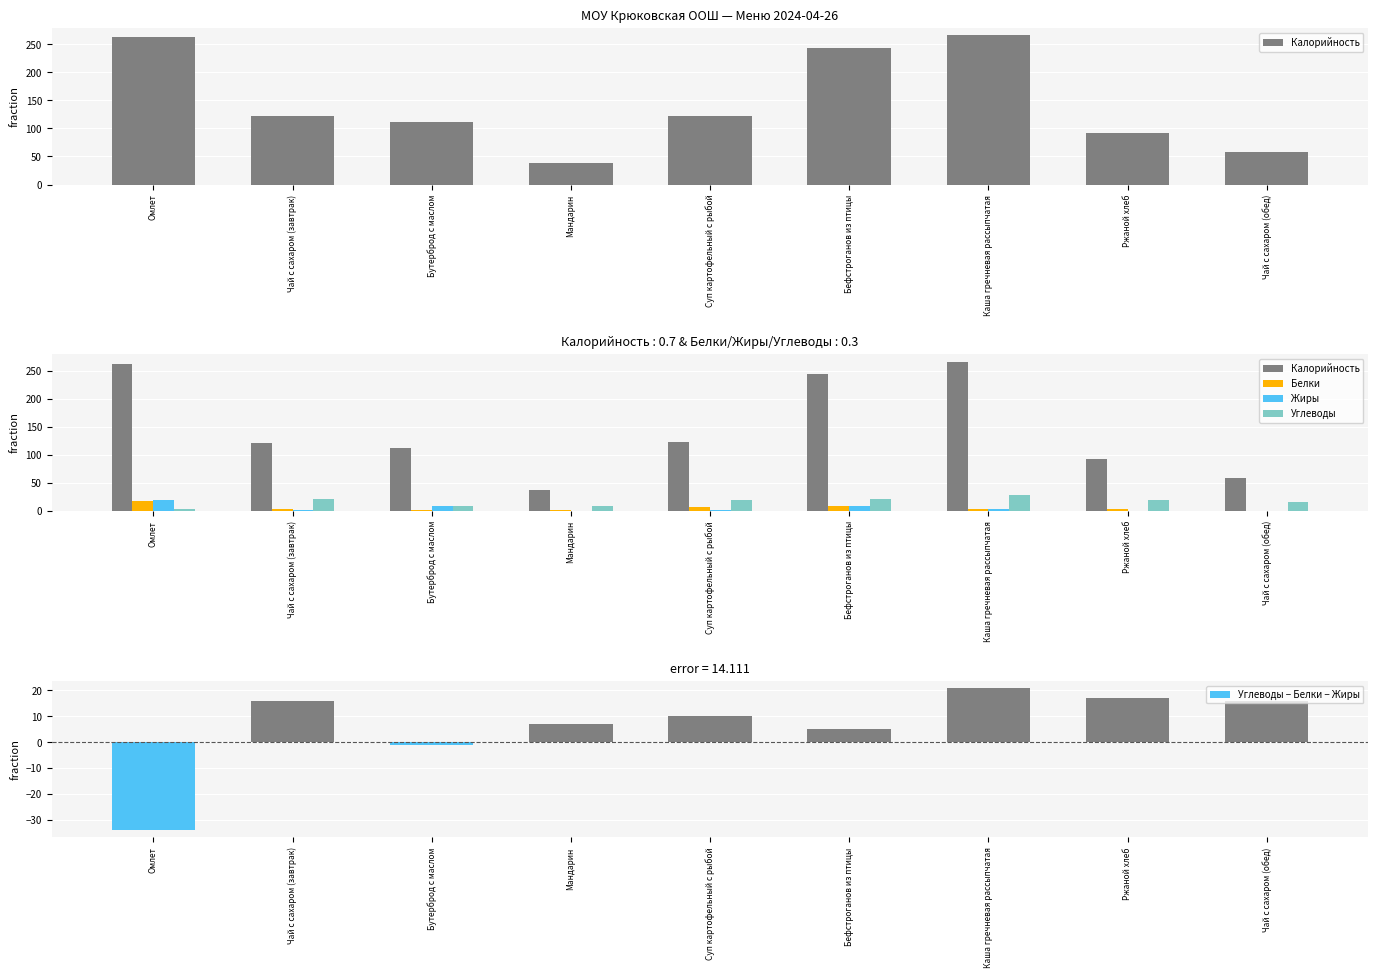

What is the difference between the highest and lowest values at Каша гречневая рассыпчатая?

262